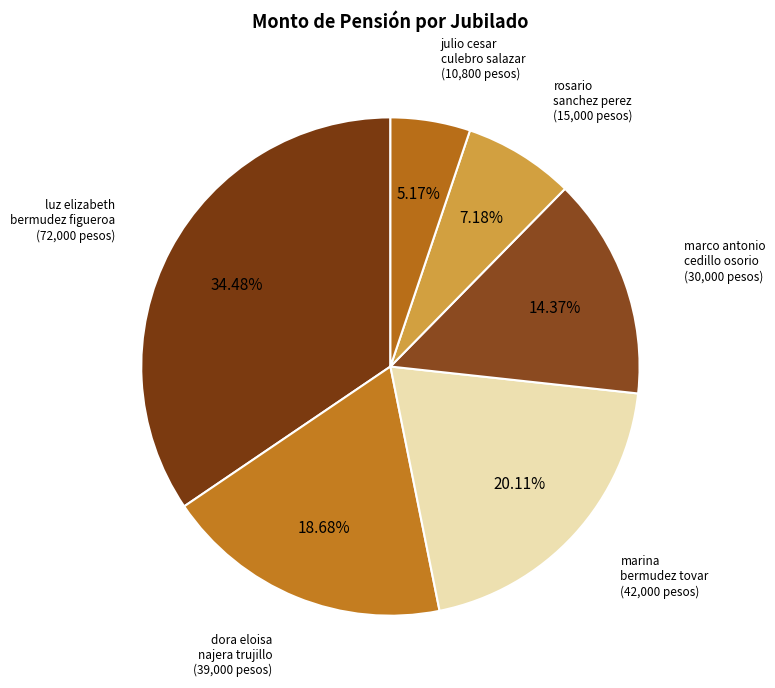

Which slice is the smallest?

julio cesar culebro salazar